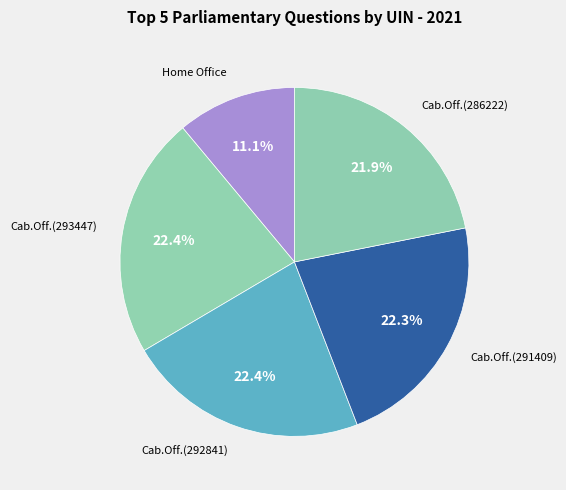

Rank the categories by value from highest to lowest.

Cabinet Office (293447), Cabinet Office (292841), Cabinet Office (291409), Cabinet Office (286222), Home Office (144730)